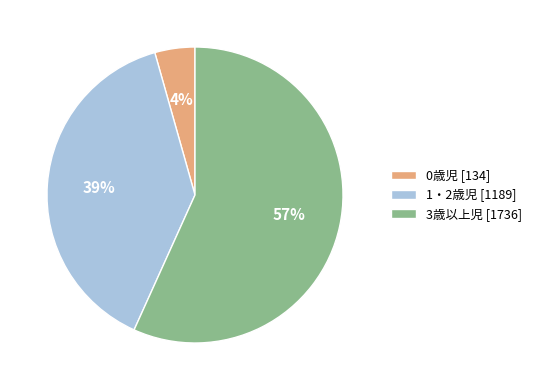

How many segments does this pie chart have?

3